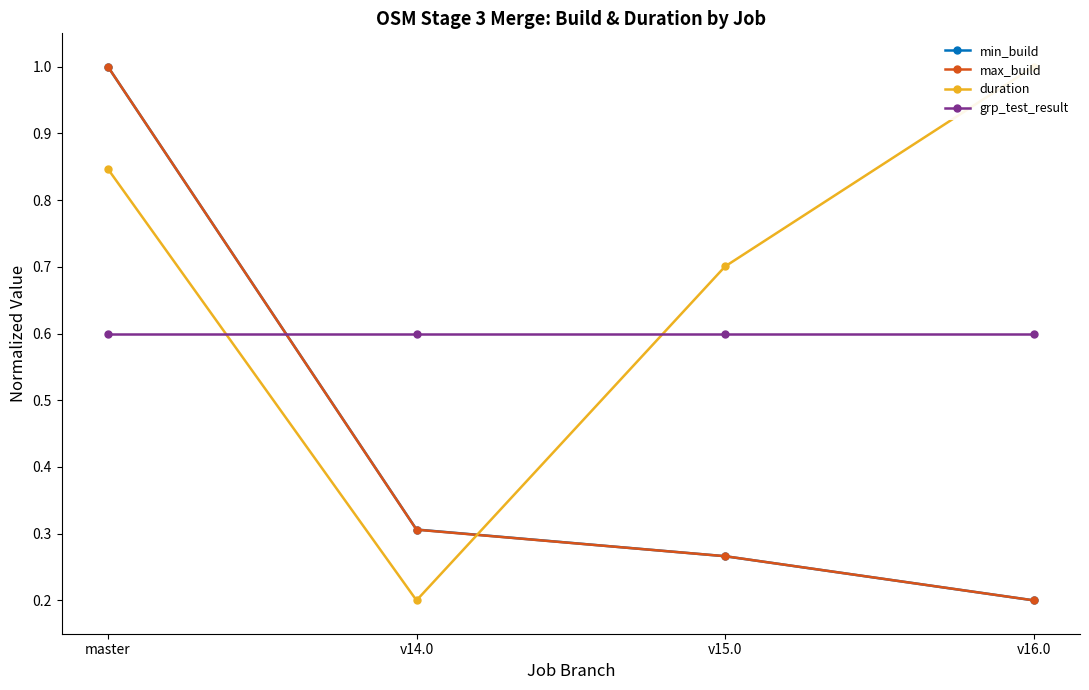

At how many categories does at least one series exceed 0?

4